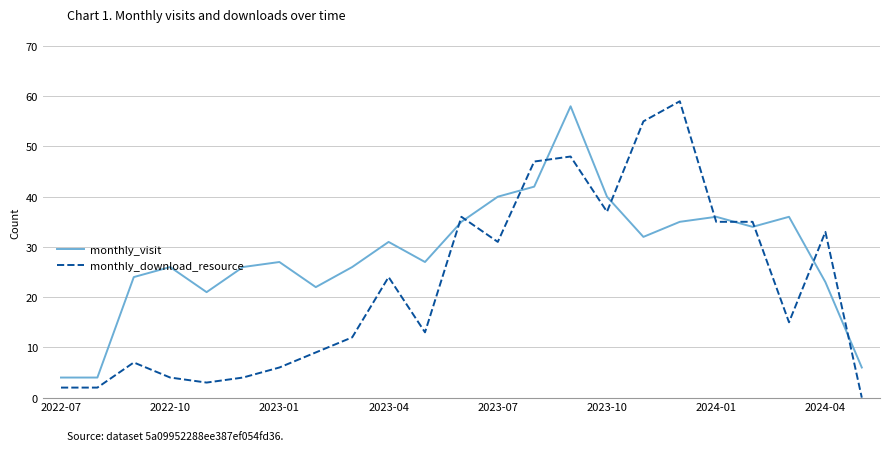

At how many categories does at least one series exceed 56?

2